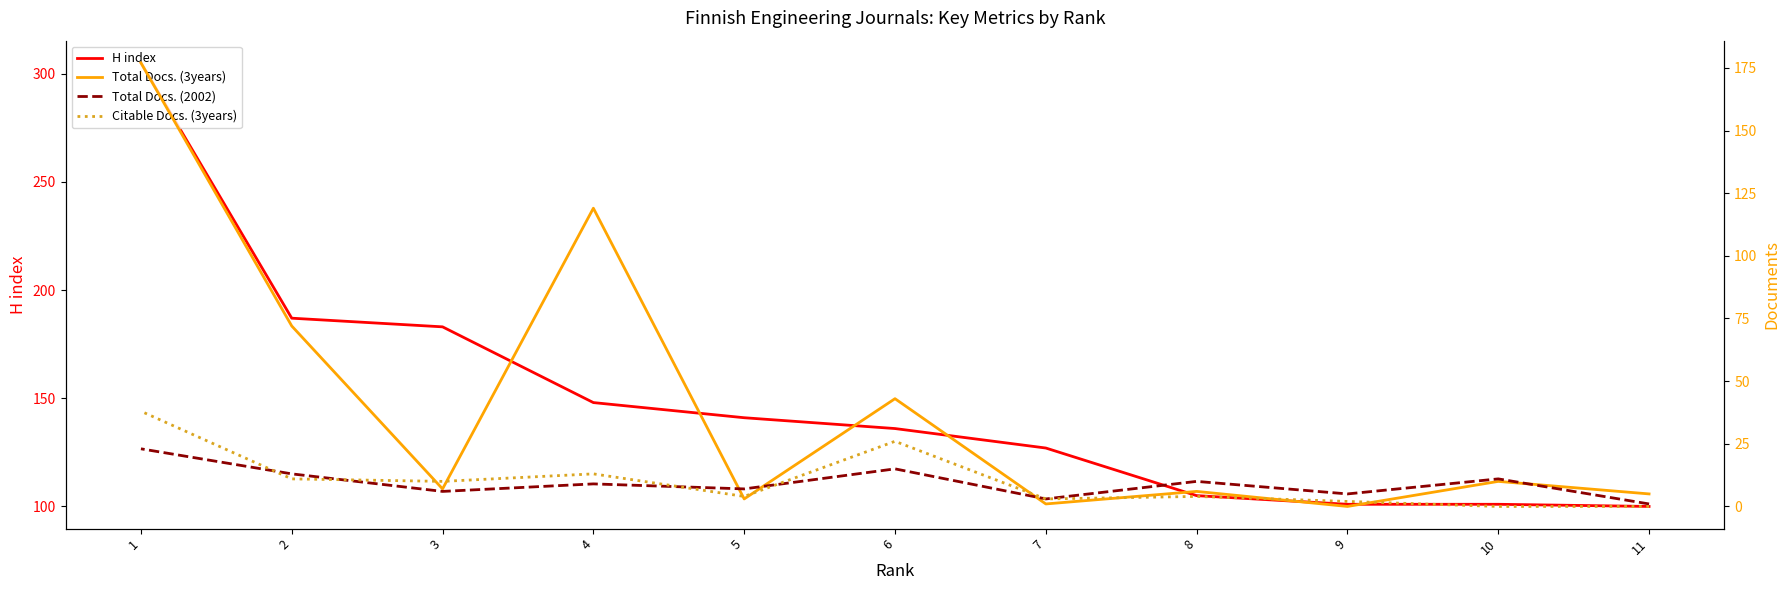

In Total Docs. (2002), how many points are higher than both neighbors (excluding endpoints)?

4